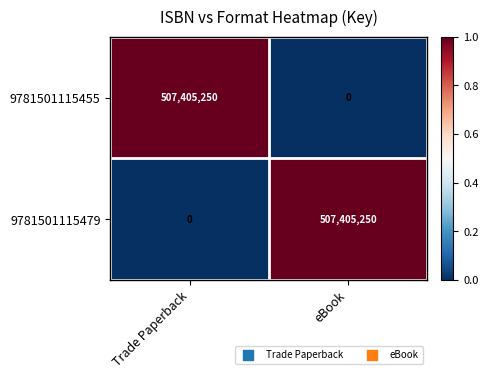

Reading right to left, transcribe all the data shown in this chart.

9781501115455: eBook=0	Trade Paperback=507405250
9781501115479: eBook=507405250	Trade Paperback=0